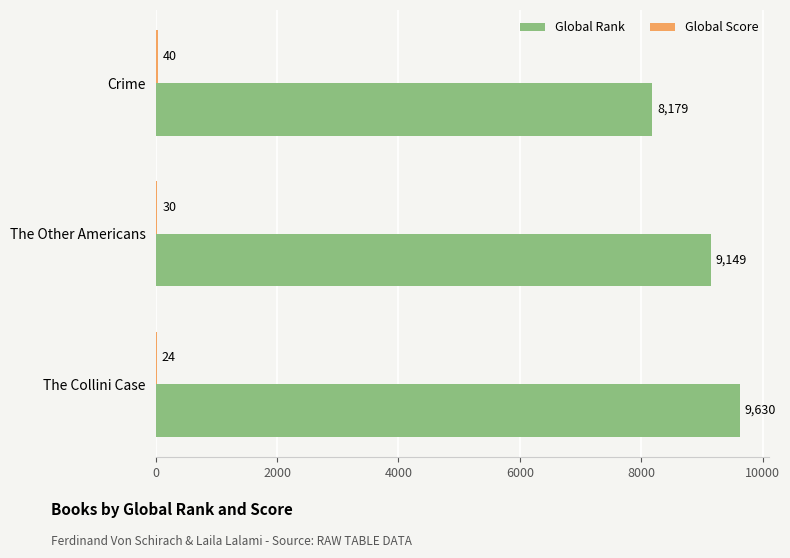

What is the total value across all series at The Collini Case?

9654